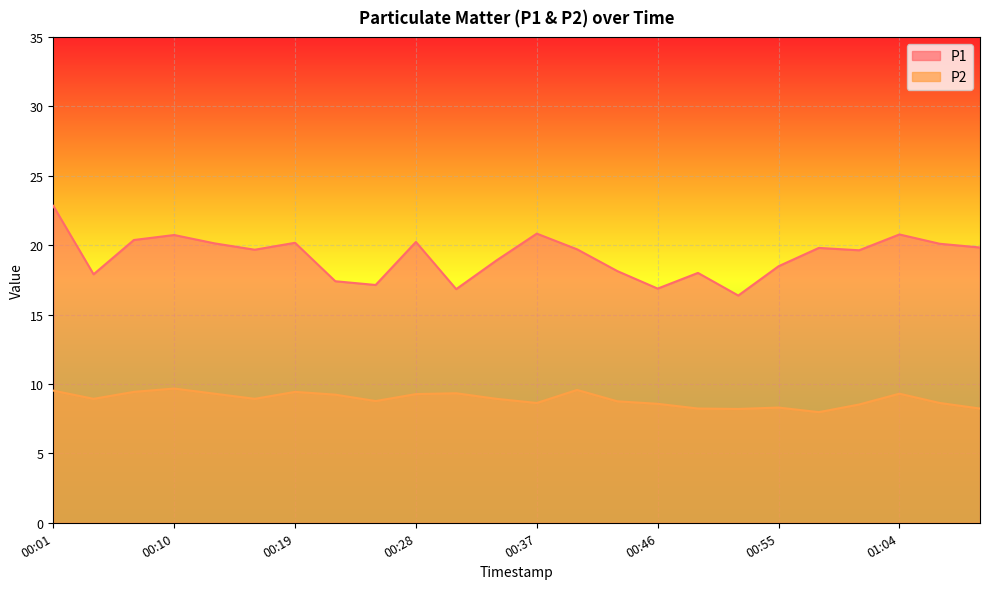

In P1, how many points are lower than both neighbors (excluding endpoints)?

7